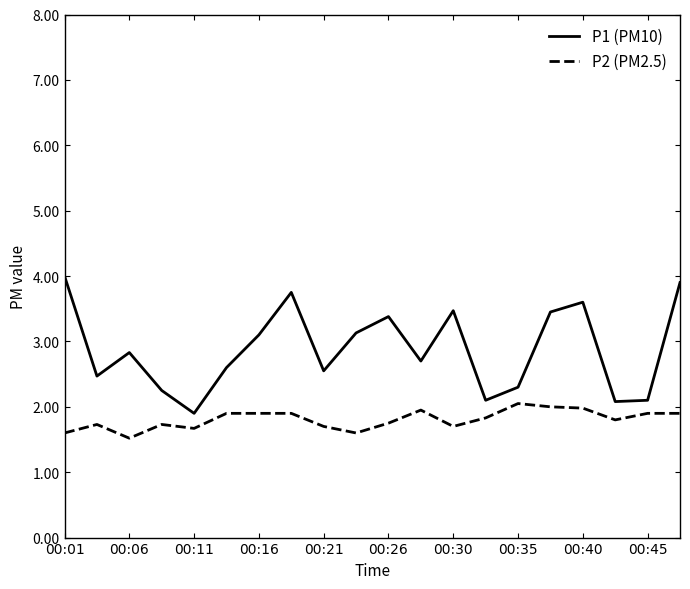

Which series has the largest range (max minus min)?

P1 (PM10)